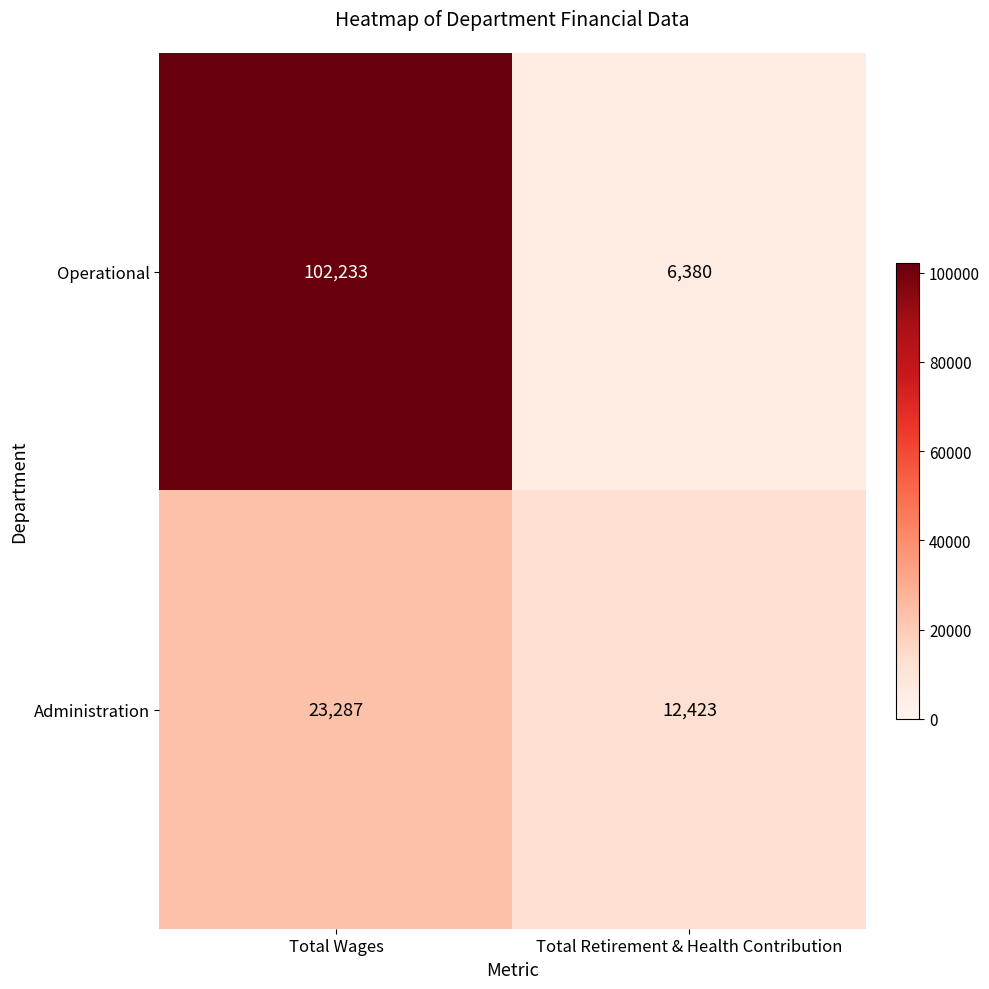

List the series in order of their overall mean, lowest first.

Administration, Operational